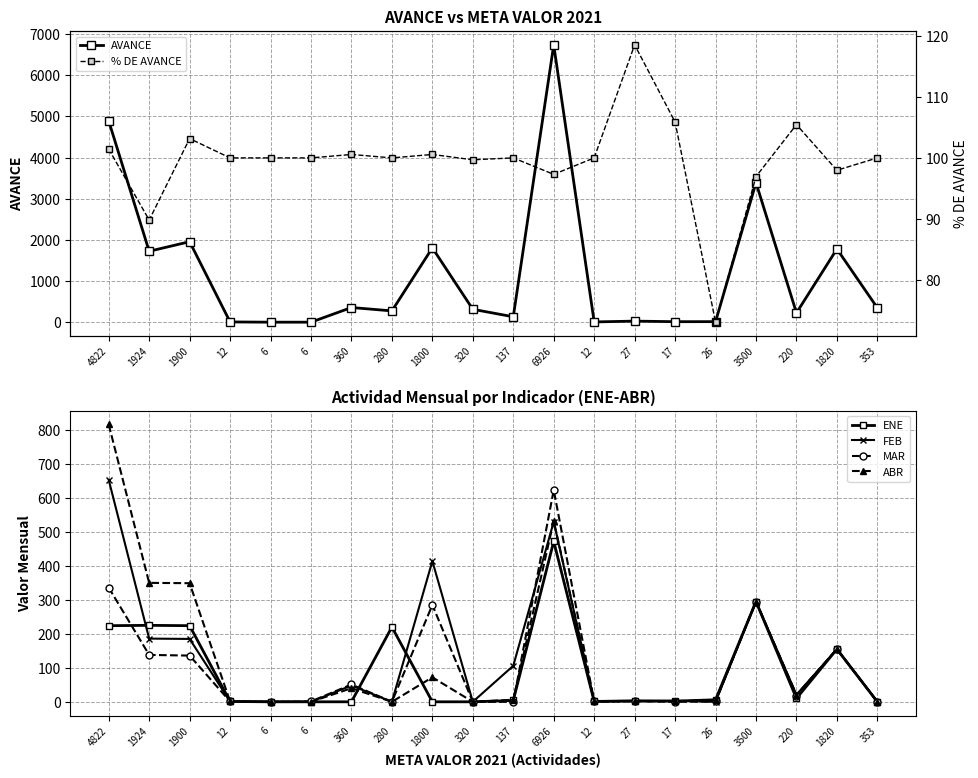

At which label does MAR first exceed 2?

4822